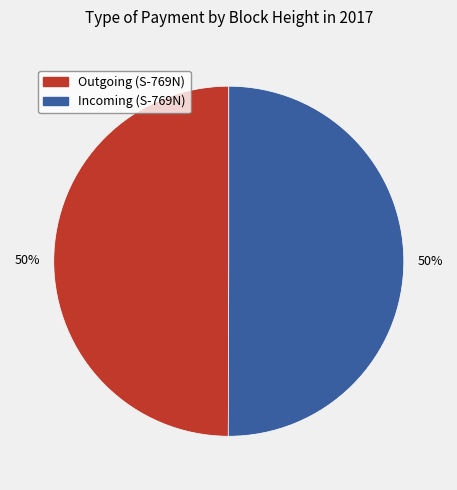

Is the sum of Incoming (S-769N) and Outgoing (S-769N) greater than half?

Yes